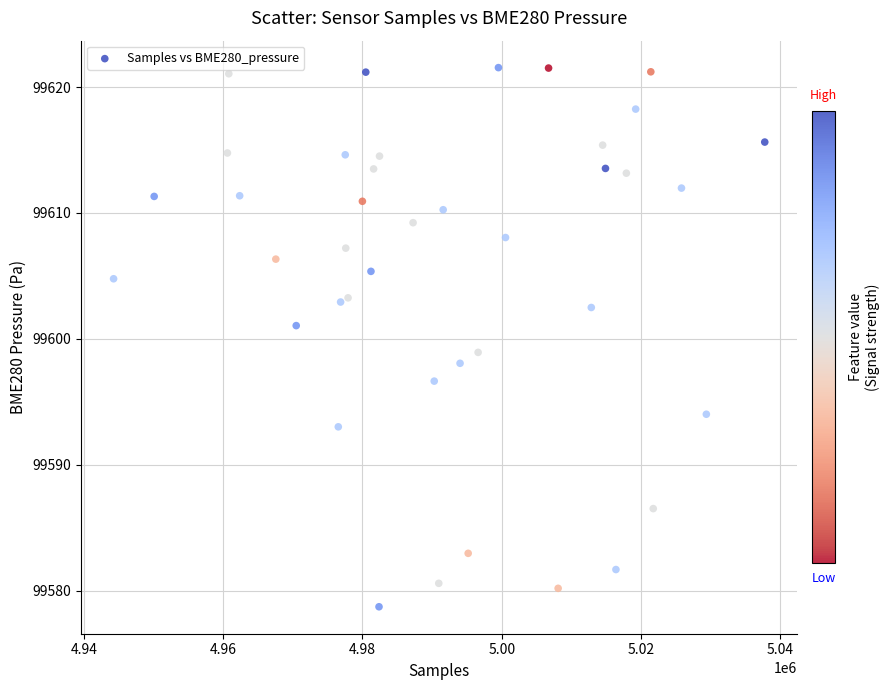

What is the range of X values (max minus min)?

93470.6